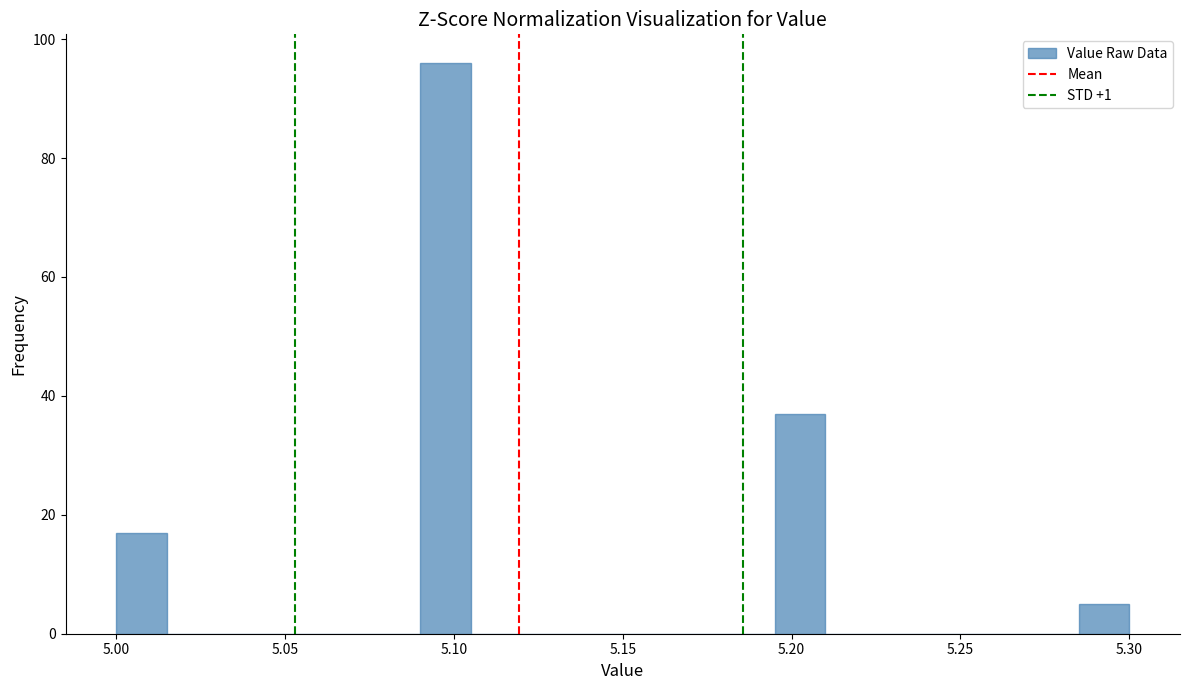

Read against the x-axis, roughly where is the centre of the tallest bar?

5.100